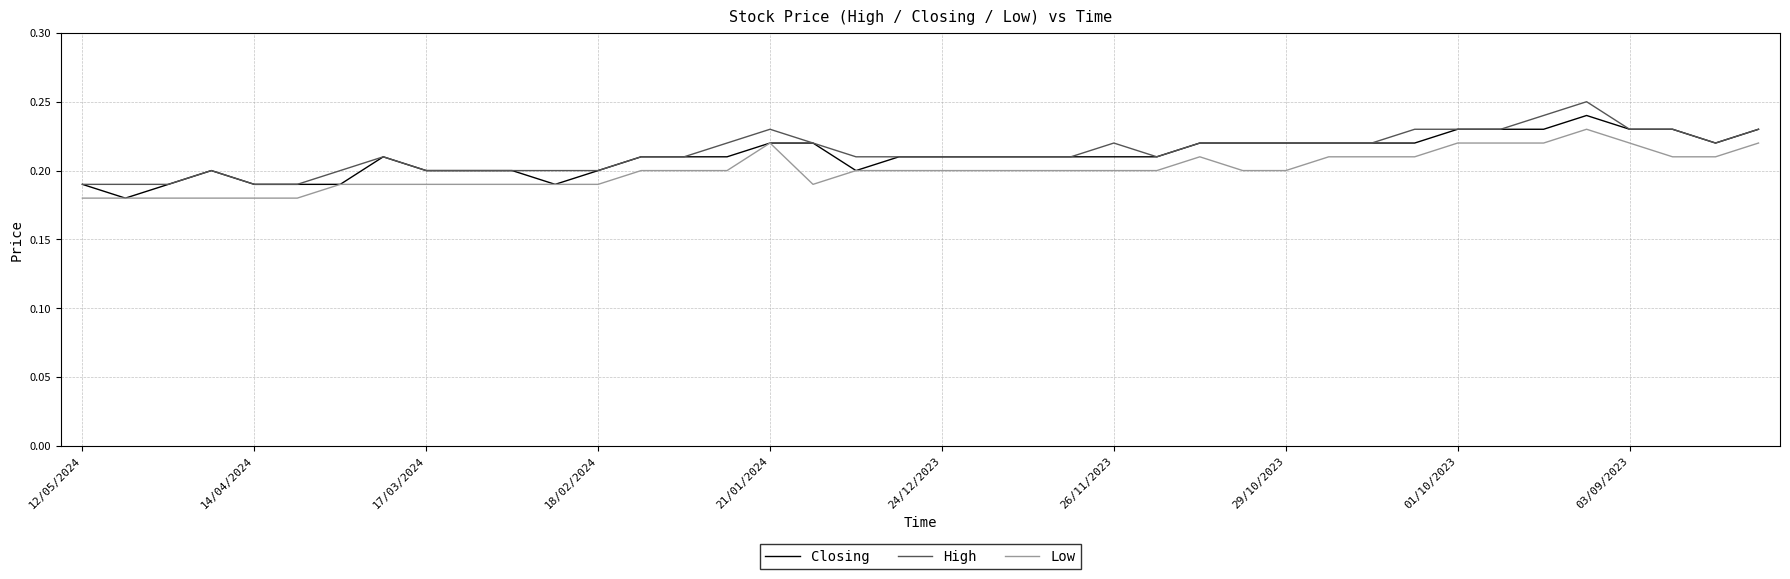

True or false: High and Low intersect in this chart.

False